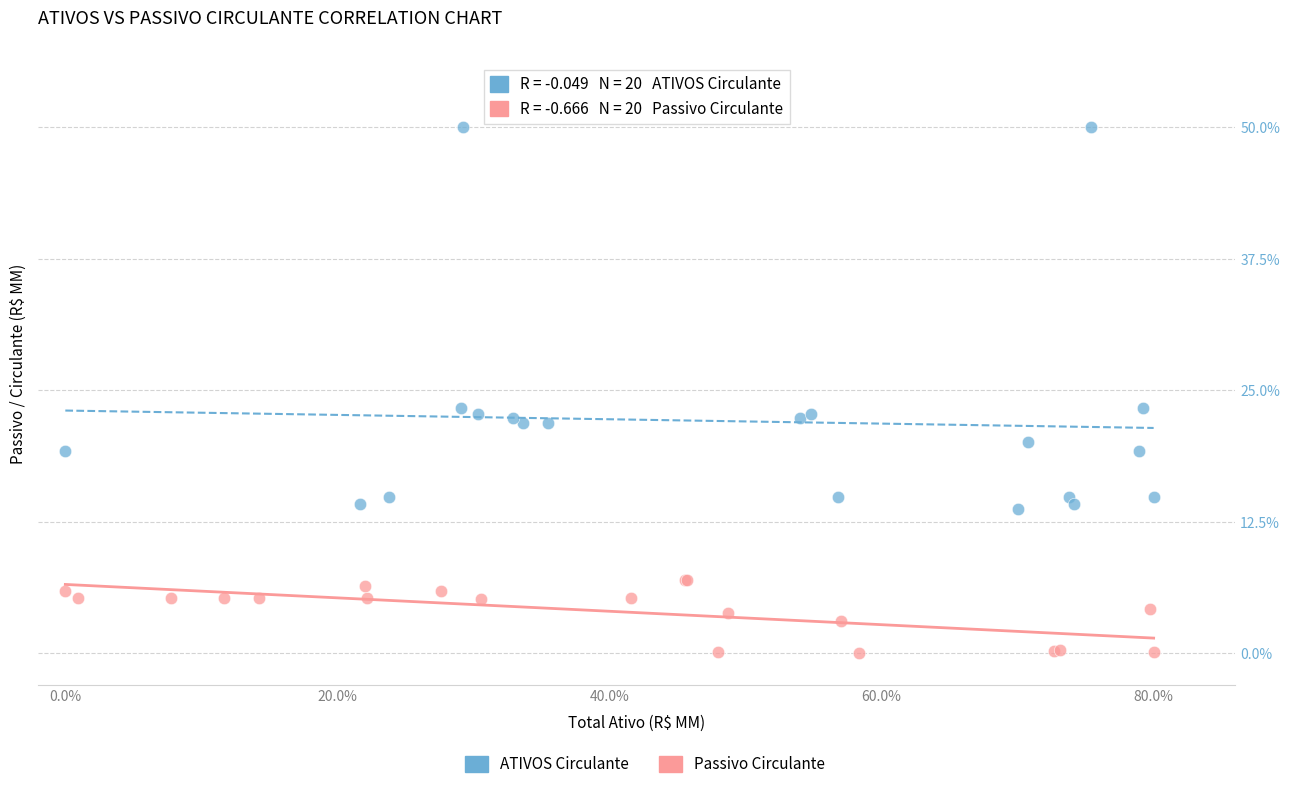

Which series has the widest spread of Y values?

ATIVOS Circulante